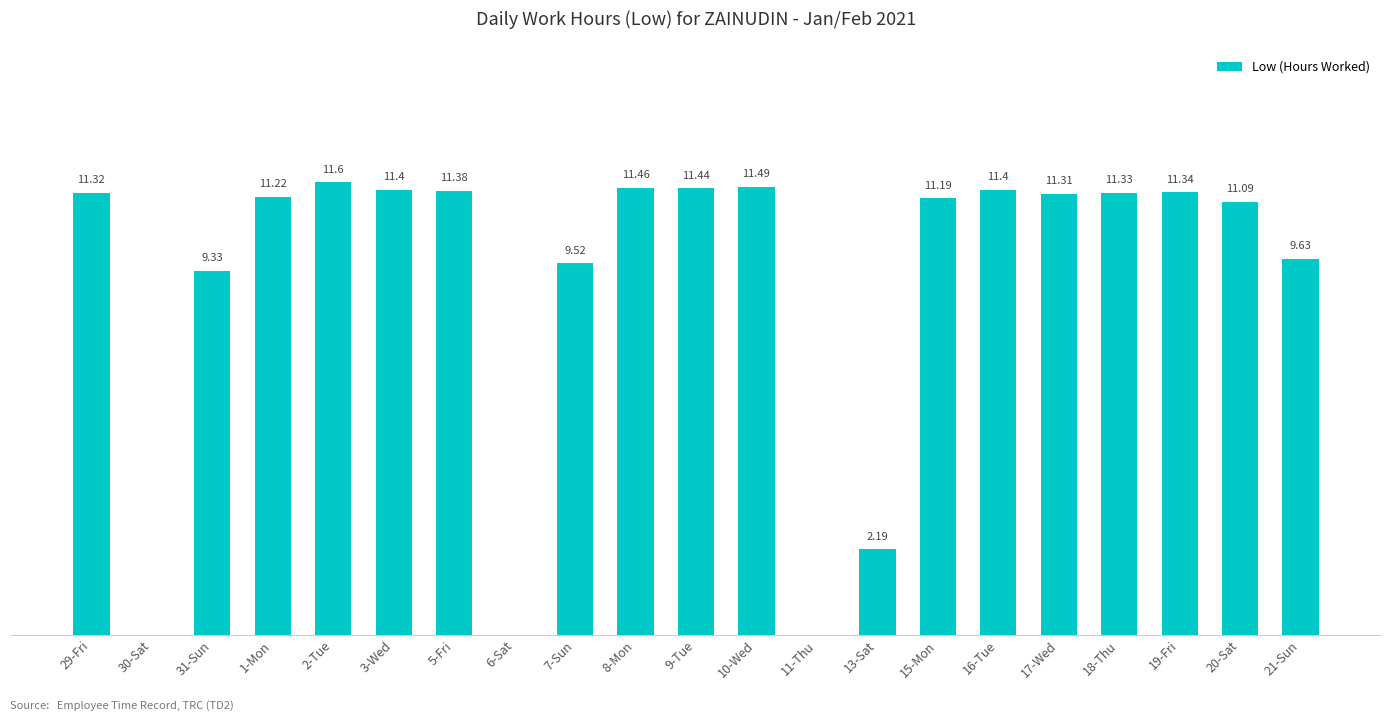

Between 31-Sun and 5-Fri, which is larger?

5-Fri